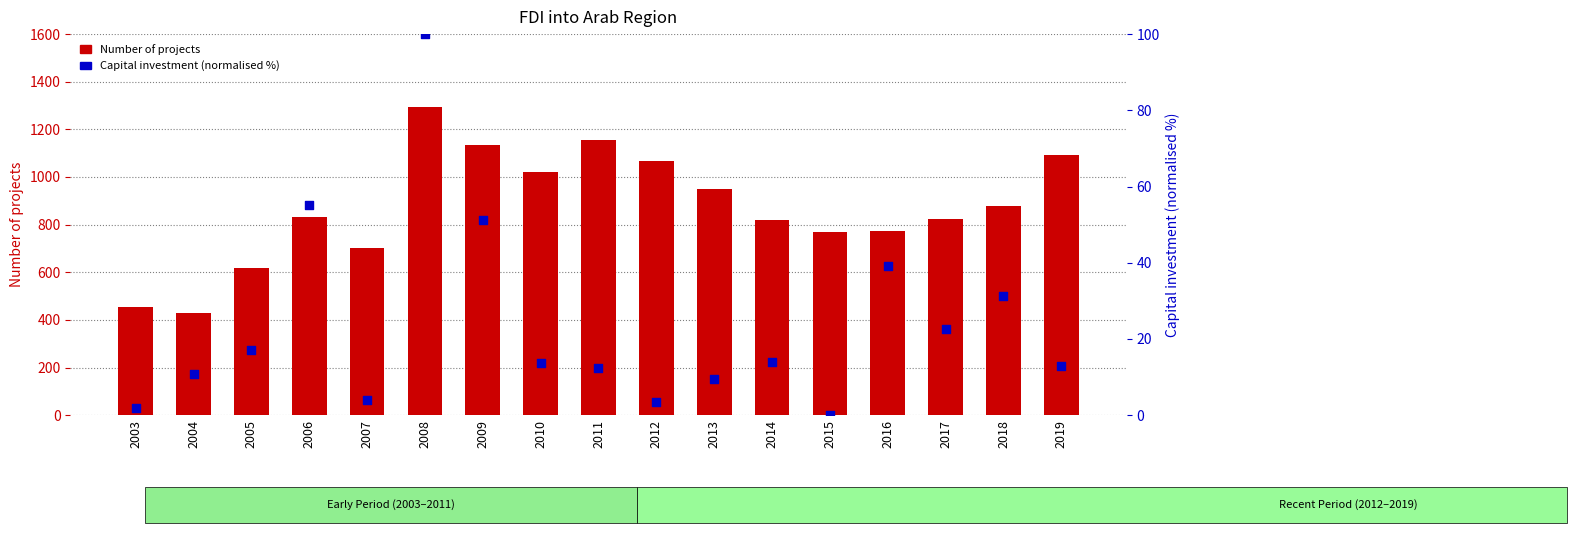

What are all the series names shown in the legend?

Number of projects, Capital investment (normalised %)